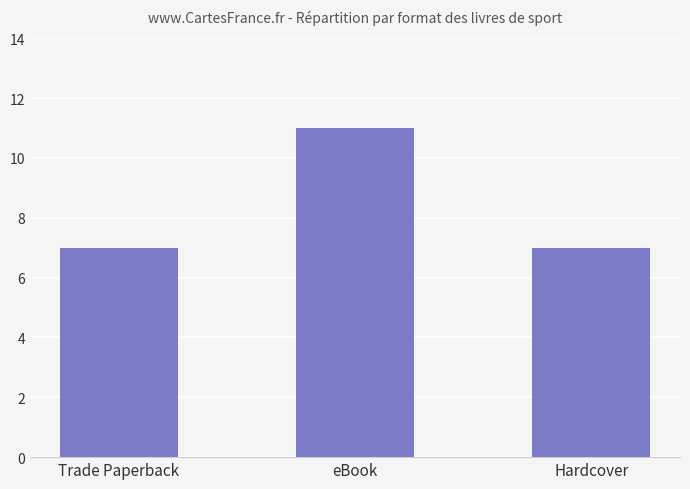

What is the value of the 1st bar from the left?

7